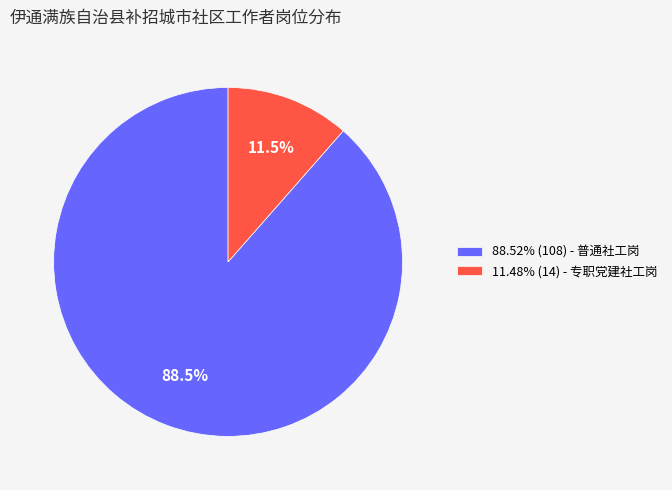

Combined, what portion of the pie is 88.52% (108) - 普通社工岗 and 11.48% (14) - 专职党建社工岗?

100.0%